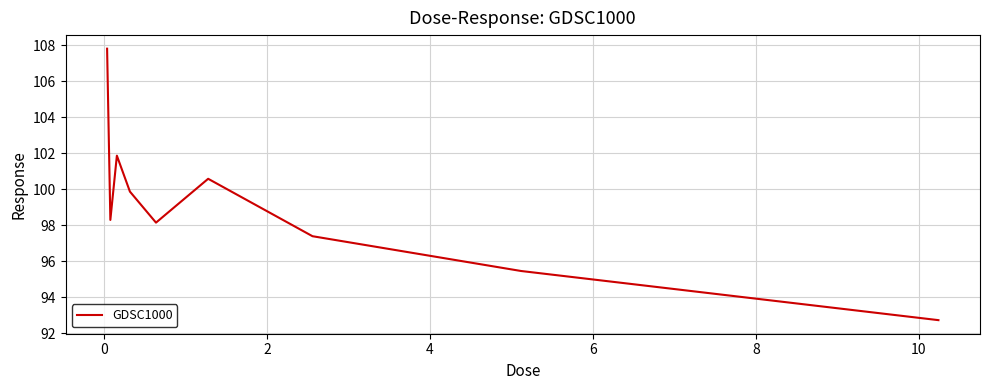

Reading left to right, list all the values displayed in this chart.

107.8	98.3	101.9	99.9	98.1	100.6	97.4	95.4	92.7